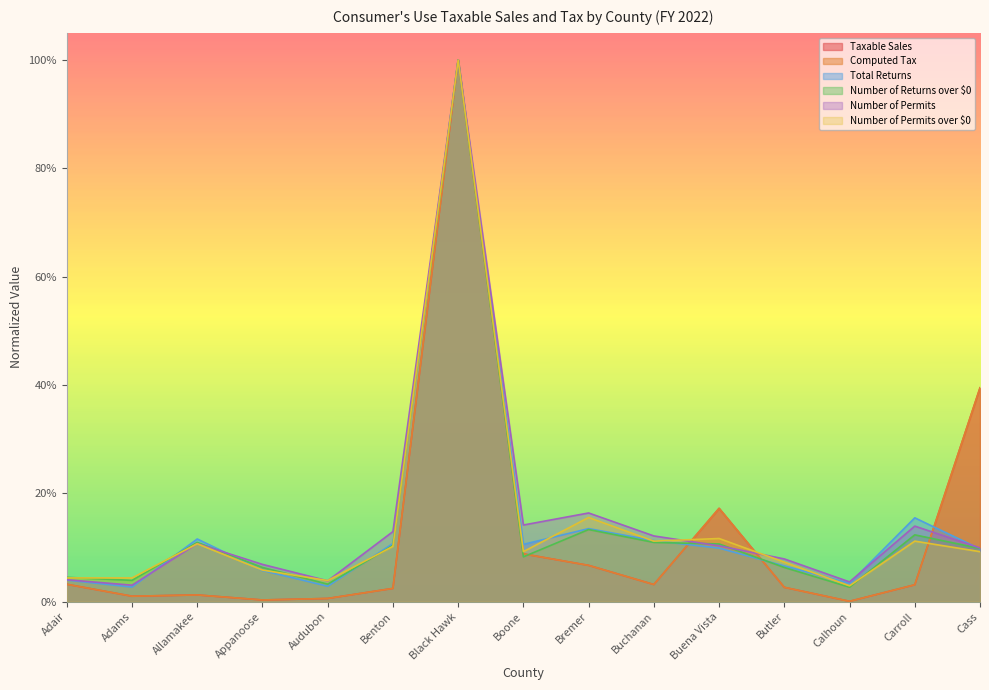

The Computed Tax series shows 0.0 at Audubon. True or false?

True